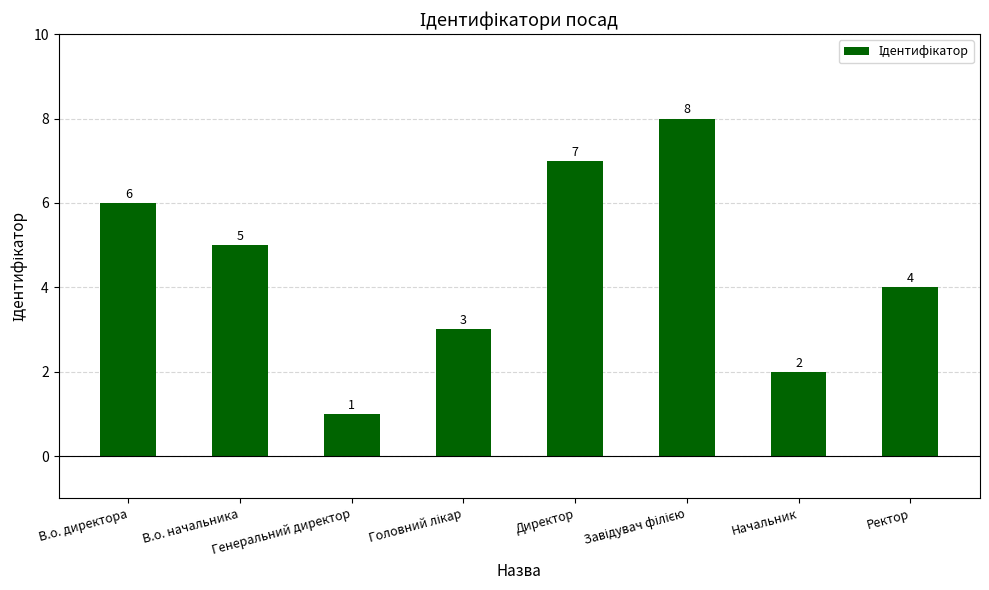

What is the approximate value at Ректор?

4